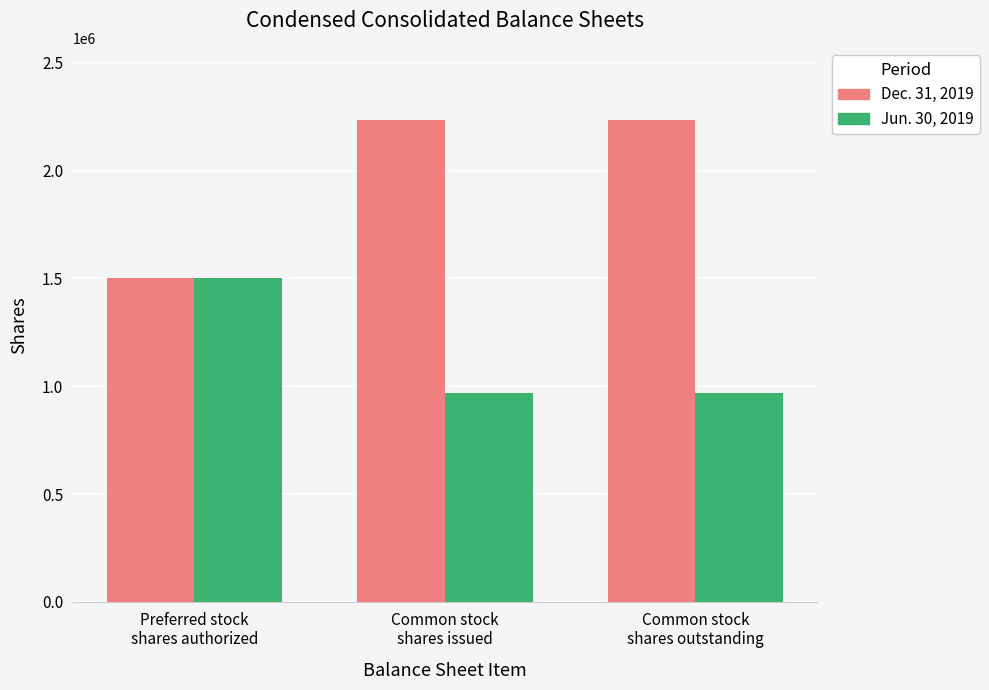

What is the difference between the maximum and minimum values in the Jun. 30, 2019 series?

532012